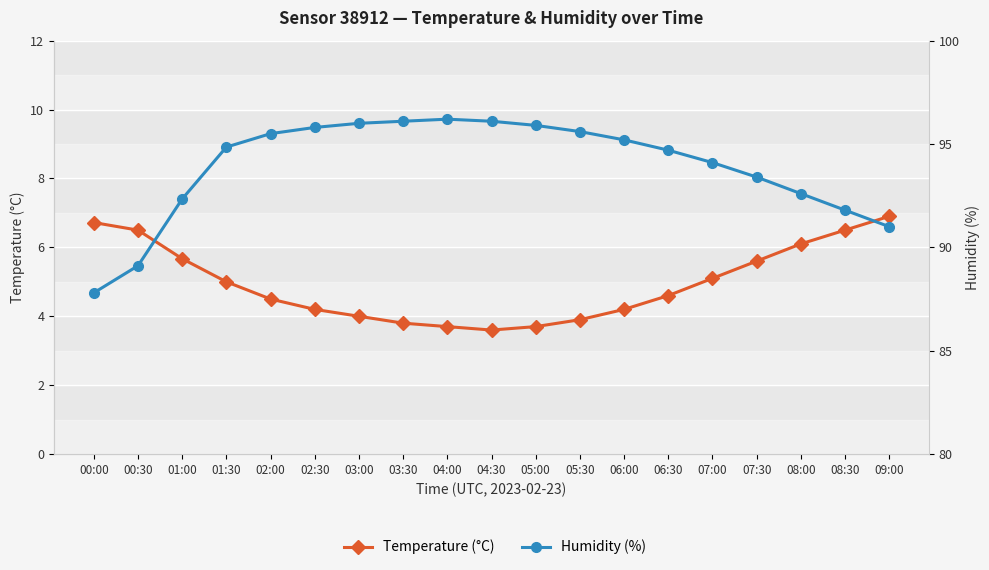

Reading left to right, extract all data points from this chart.

Temperature (°C): 00:00=6.7	00:30=6.5	01:00=5.7	01:30=5.0	02:00=4.5	02:30=4.2	03:00=4.0	03:30=3.8	04:00=3.7	04:30=3.6	05:00=3.7	05:30=3.9	06:00=4.2	06:30=4.6	07:00=5.1	07:30=5.6	08:00=6.1	08:30=6.5	09:00=6.9
Humidity (%): 00:00=87.8	00:30=89.1	01:00=92.3	01:30=94.8	02:00=95.5	02:30=95.8	03:00=96.0	03:30=96.1	04:00=96.2	04:30=96.1	05:00=95.9	05:30=95.6	06:00=95.2	06:30=94.7	07:00=94.1	07:30=93.4	08:00=92.6	08:30=91.8	09:00=91.0